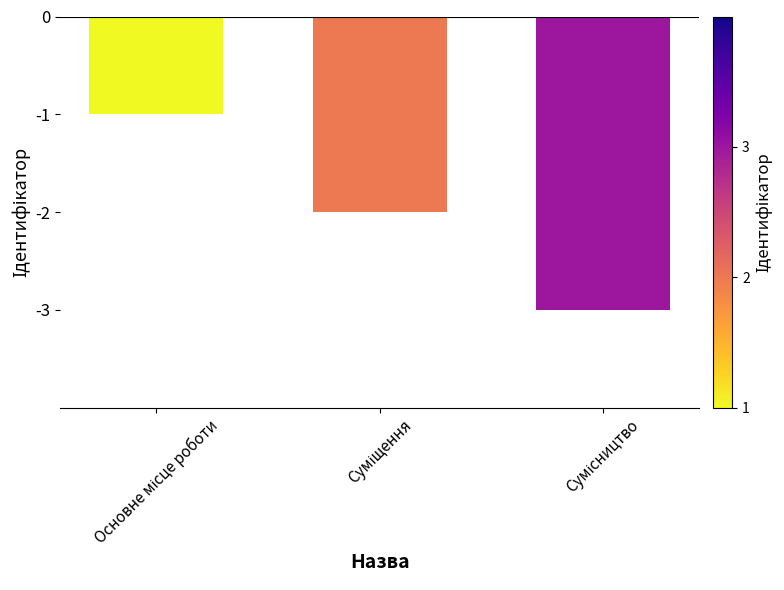

Reading right to left, extract all data points from this chart.

-3	-2	-1